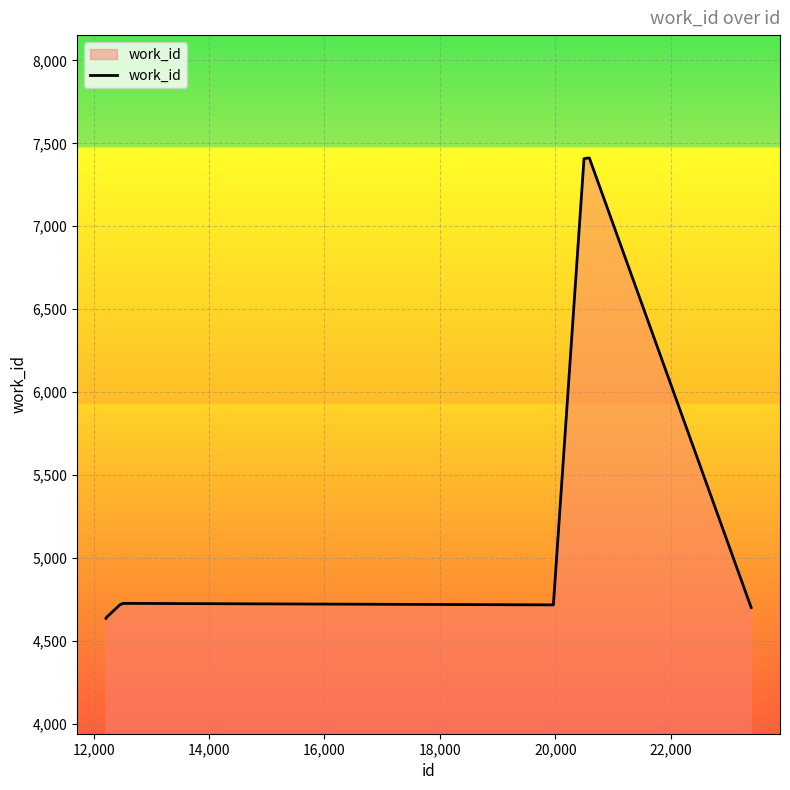

How many lines are shown in the chart?

1